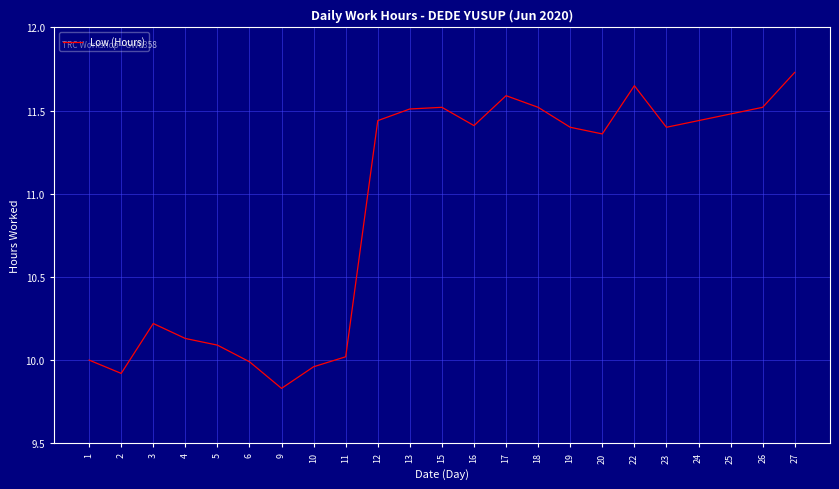

Between 26 and 25, which is larger?

26